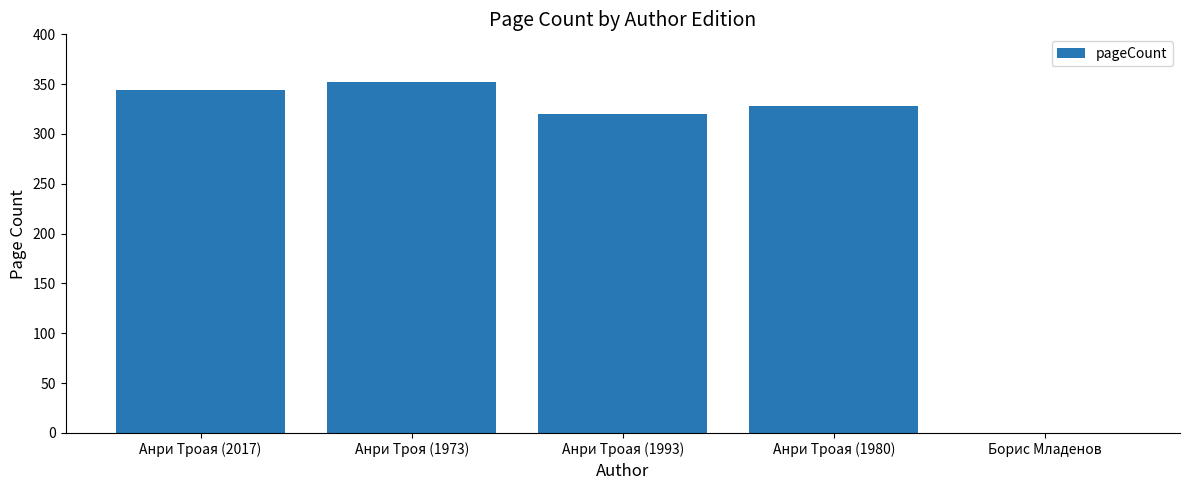

Is it true that the value at Борис Младенов is 134?

False